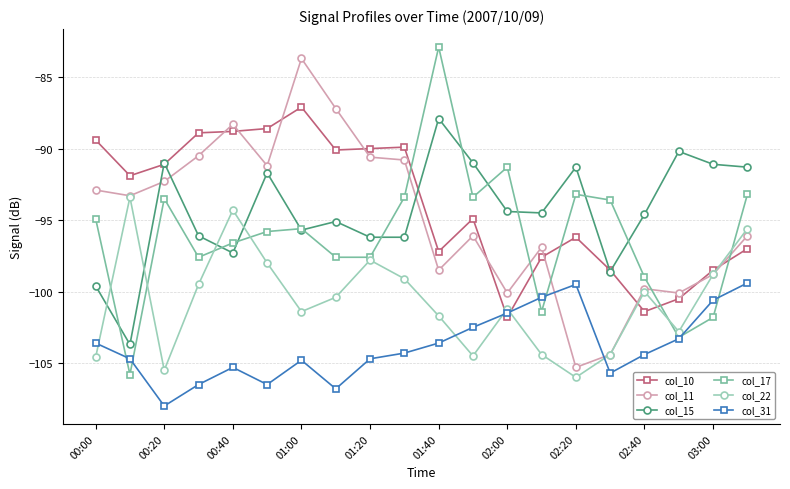

What is the value of the col_15 point at the 3rd from the left?

-91.0